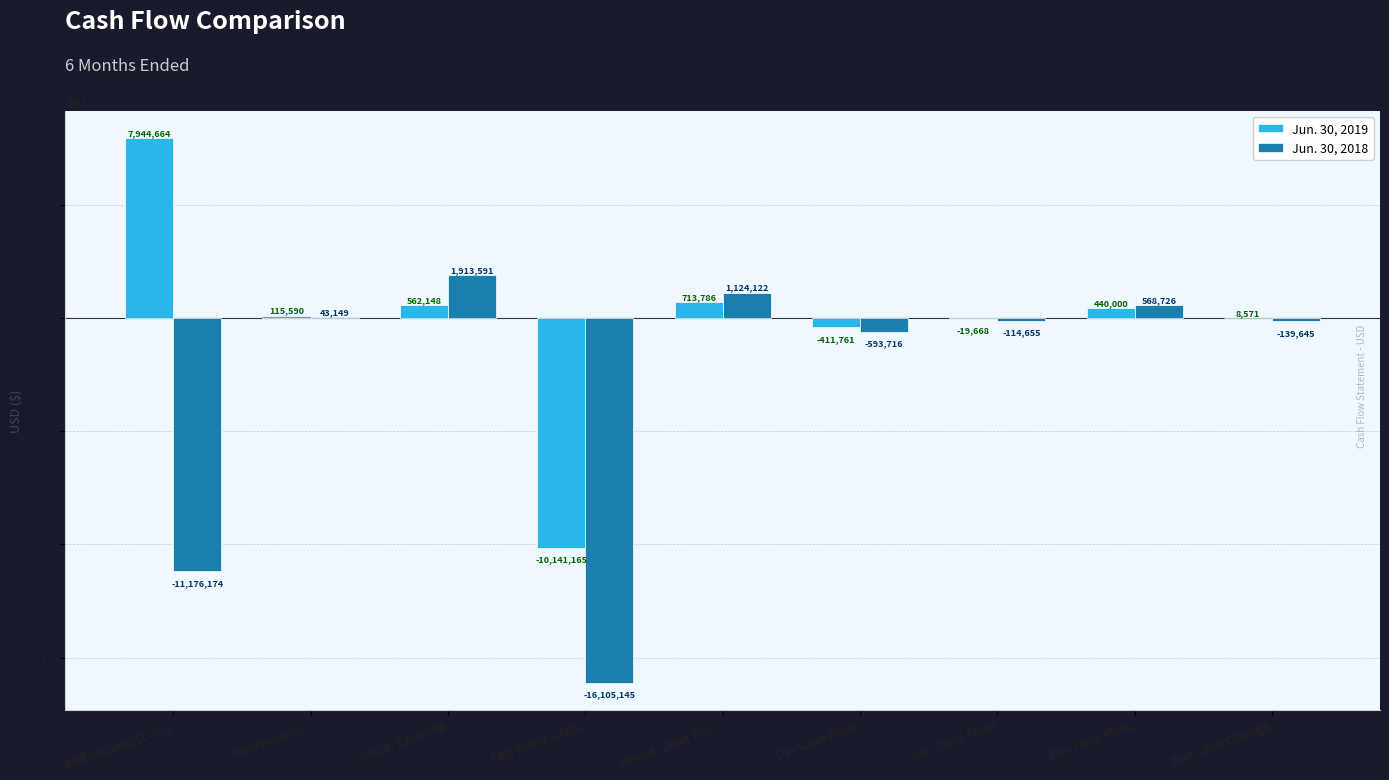

The Jun. 30, 2018 series shows -2568452 at Net Income/(Loss). True or false?

False